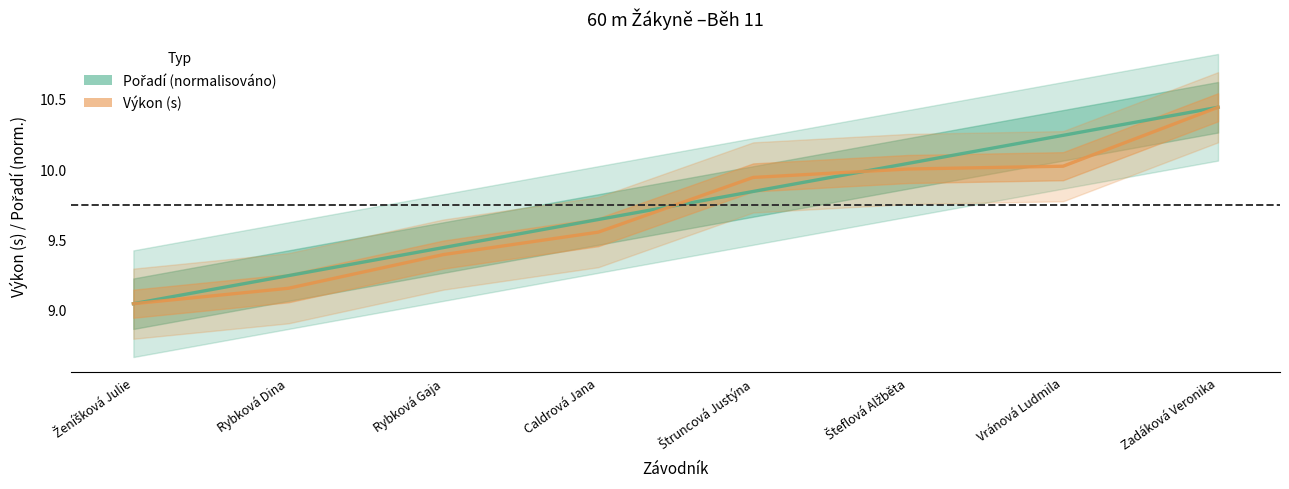

Reading left to right, list all the values displayed in this chart.

Pořadí (normalisováno): 9.0	9.2	9.4	9.6	9.8	10.0	10.2	10.4
Výkon (s): 9.0	9.2	9.4	9.6	9.9	10.0	10.0	10.4